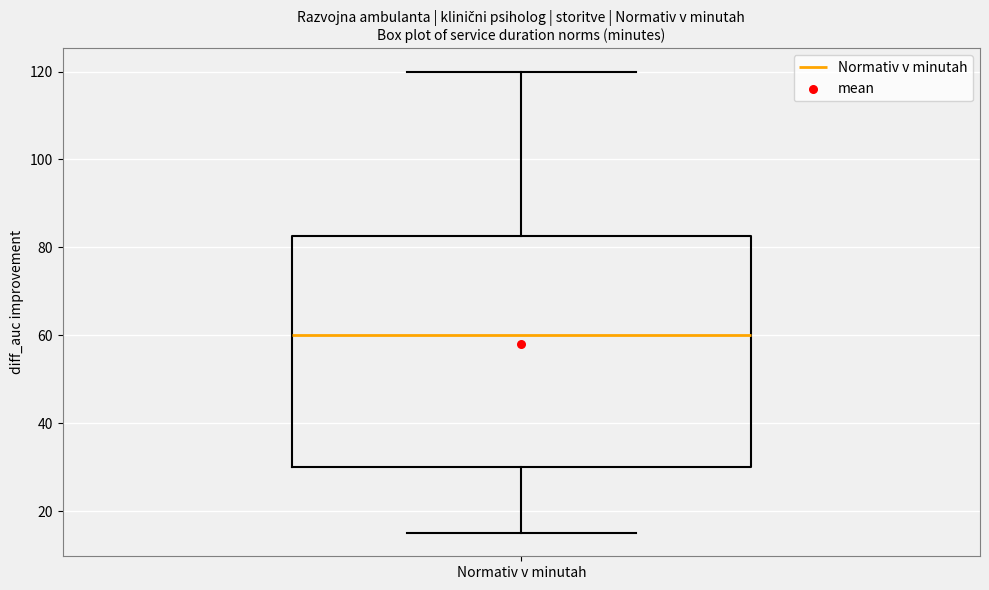

Where is the lower edge of the box for Normativ v minutah on the y-axis? The values are not printed on the chart, so give them approximately, as read against the axis.

30